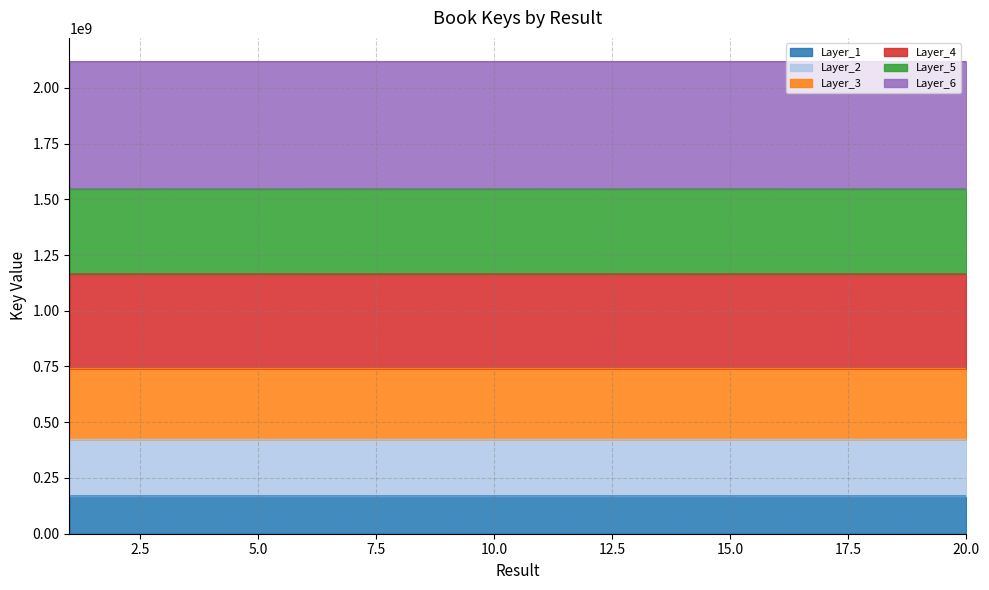

What is the lowest value of the Layer_1 series?

169430278.2